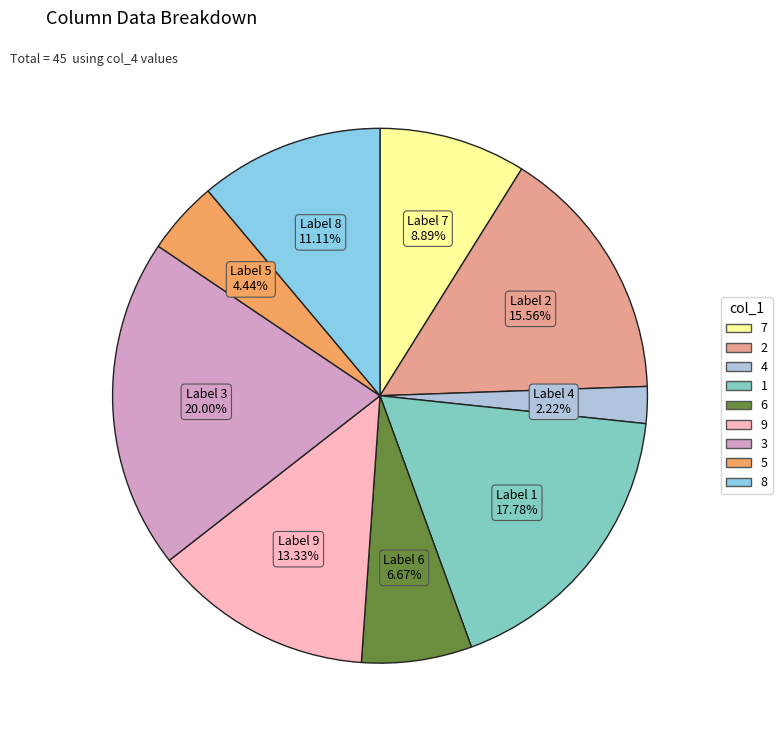

To the nearest percent, what is the difference between the largest and smallest slice percentages?

18%